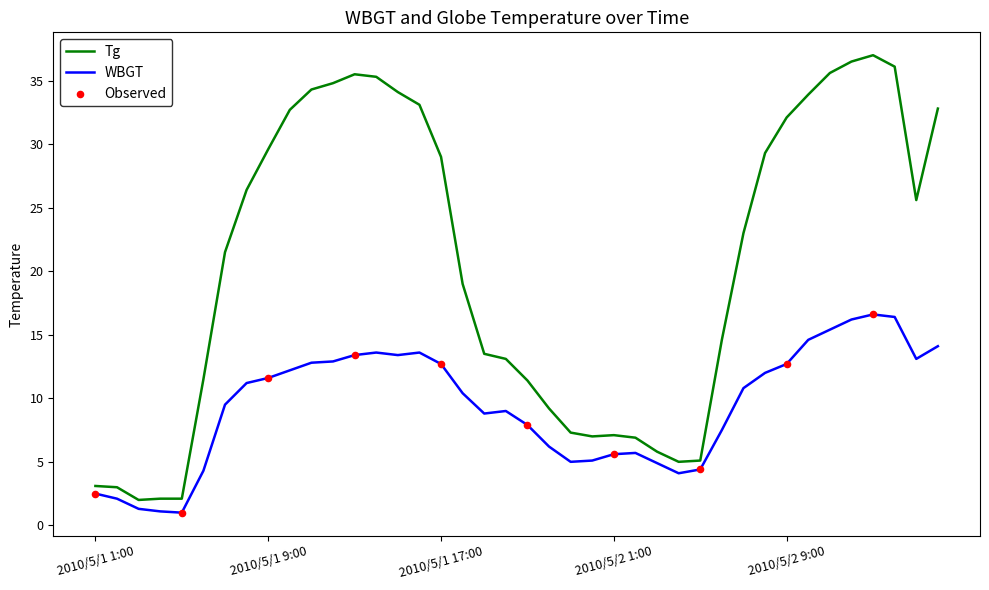

Which series has the largest total across all categories?

Tg